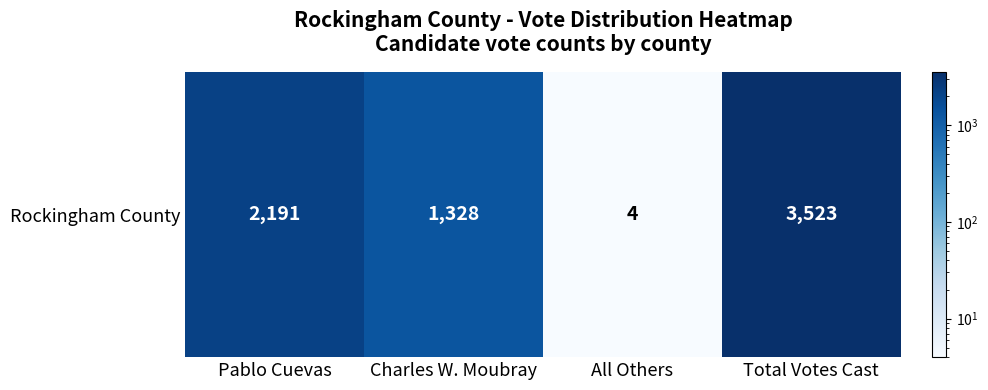

What value does the data have at Pablo Cuevas?

2191